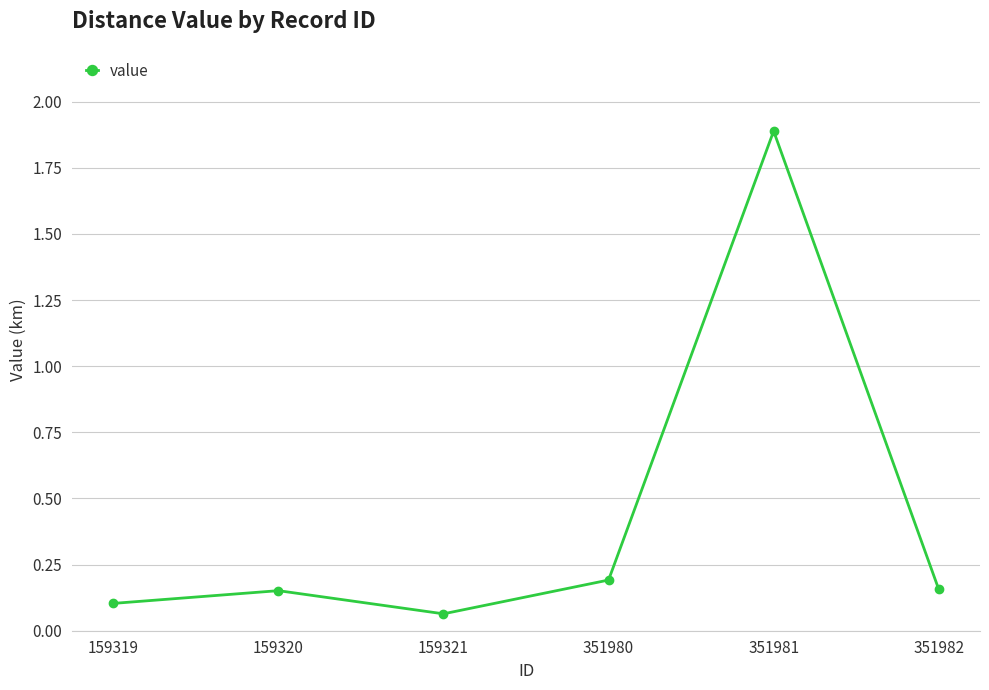

The value at 159321 is 0.1. True or false?

True